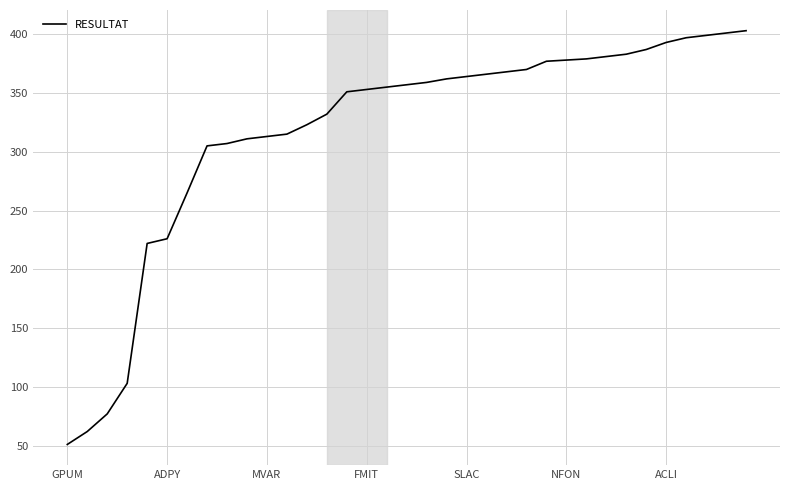

What is the difference between the maximum and minimum values?

352